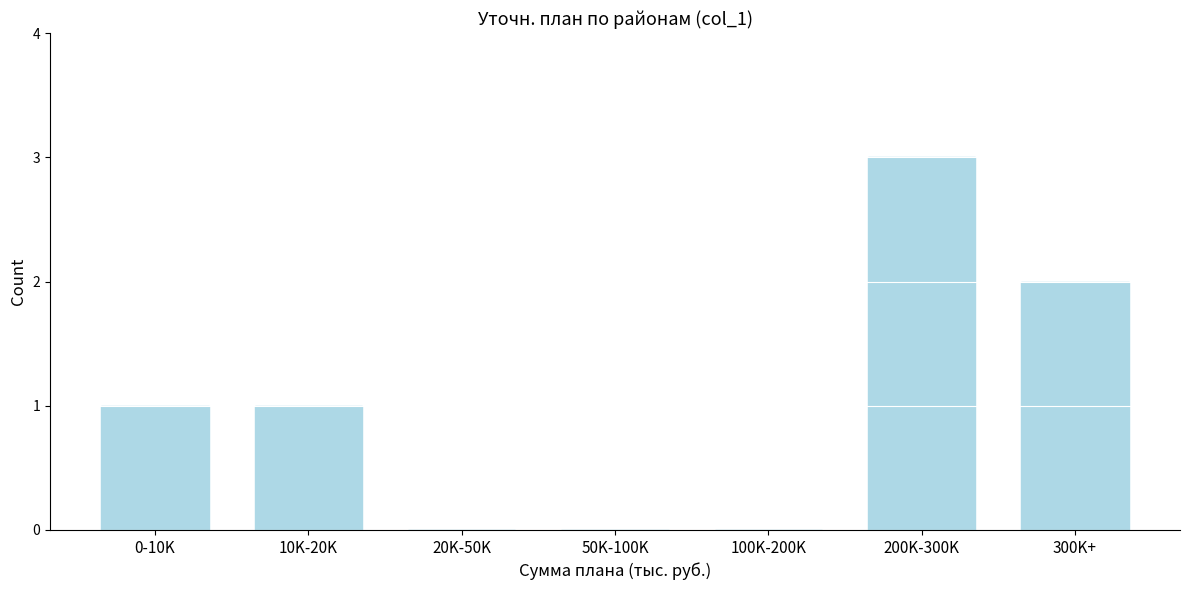

Reading left to right, what are all the values shown in this chart?

0-10K=1	10K-20K=1	20K-50K=0	50K-100K=0	100K-200K=0	200K-300K=3	300K+=2